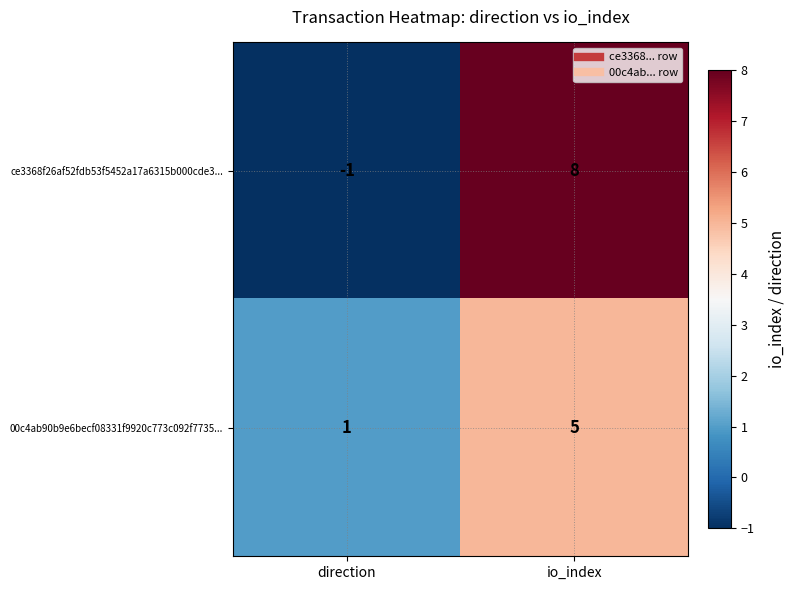

At io_index, list the series in order from largest to smallest.

ce3368f26af52fdb53f5452a17a6315b000cde3..., 00c4ab90b9e6becf08331f9920c773c092f7735...